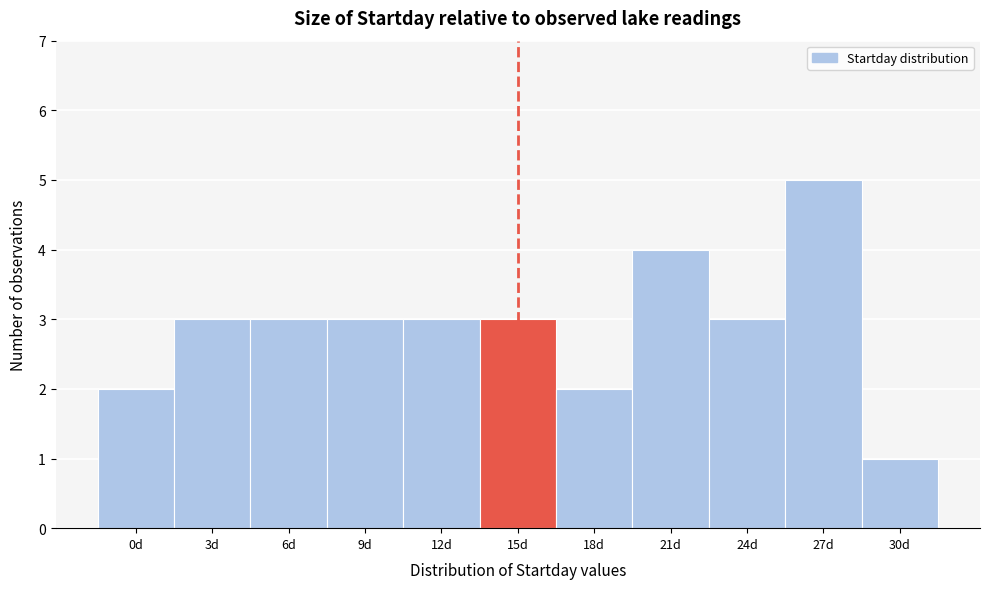

Reading right to left, transcribe all the data shown in this chart.

1	5	3	4	2	3	3	3	3	3	2